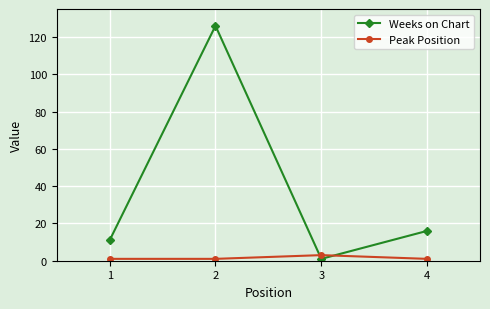

Reading left to right, what are all the values shown in this chart?

Weeks on Chart: 1=11	2=126	3=1	4=16
Peak Position: 1=1	2=1	3=3	4=1